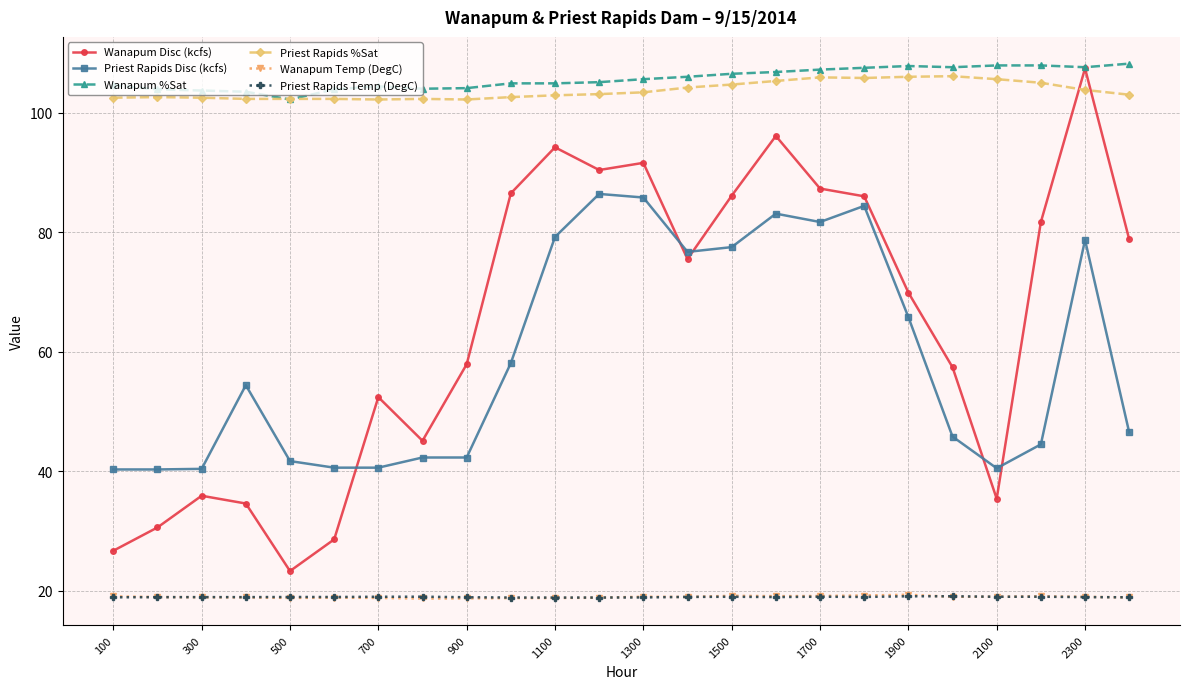

Which series has the largest range (max minus min)?

Wanapum Disc (kcfs)